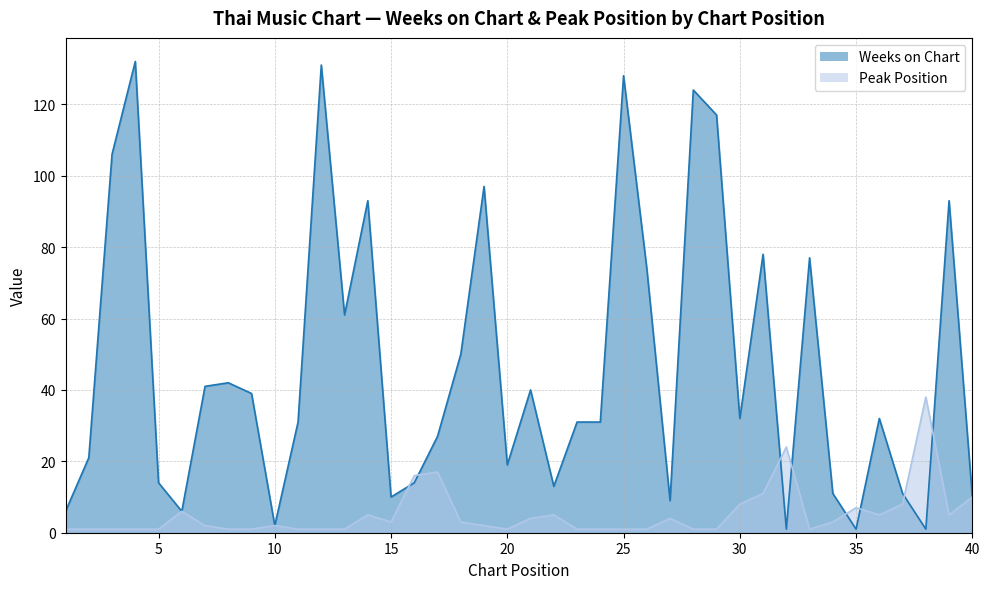

Reading left to right, extract all data points from this chart.

Weeks on Chart: 1=6	2=21	3=106	4=132	5=14	6=6	7=41	8=42	9=39	10=2	11=31	12=131	13=61	14=93	15=10	16=14	17=27	18=50	19=97	20=19	21=40	22=13	23=31	24=31	25=128	26=74	27=9	28=124	29=117	30=32	31=78	32=1	33=77	34=11	35=1	36=32	37=11	38=1	39=93	40=10
Peak Position: 1=1	2=1	3=1	4=1	5=1	6=6	7=2	8=1	9=1	10=2	11=1	12=1	13=1	14=5	15=3	16=16	17=17	18=3	19=2	20=1	21=4	22=5	23=1	24=1	25=1	26=1	27=4	28=1	29=1	30=8	31=11	32=24	33=1	34=3	35=7	36=5	37=8	38=38	39=5	40=10